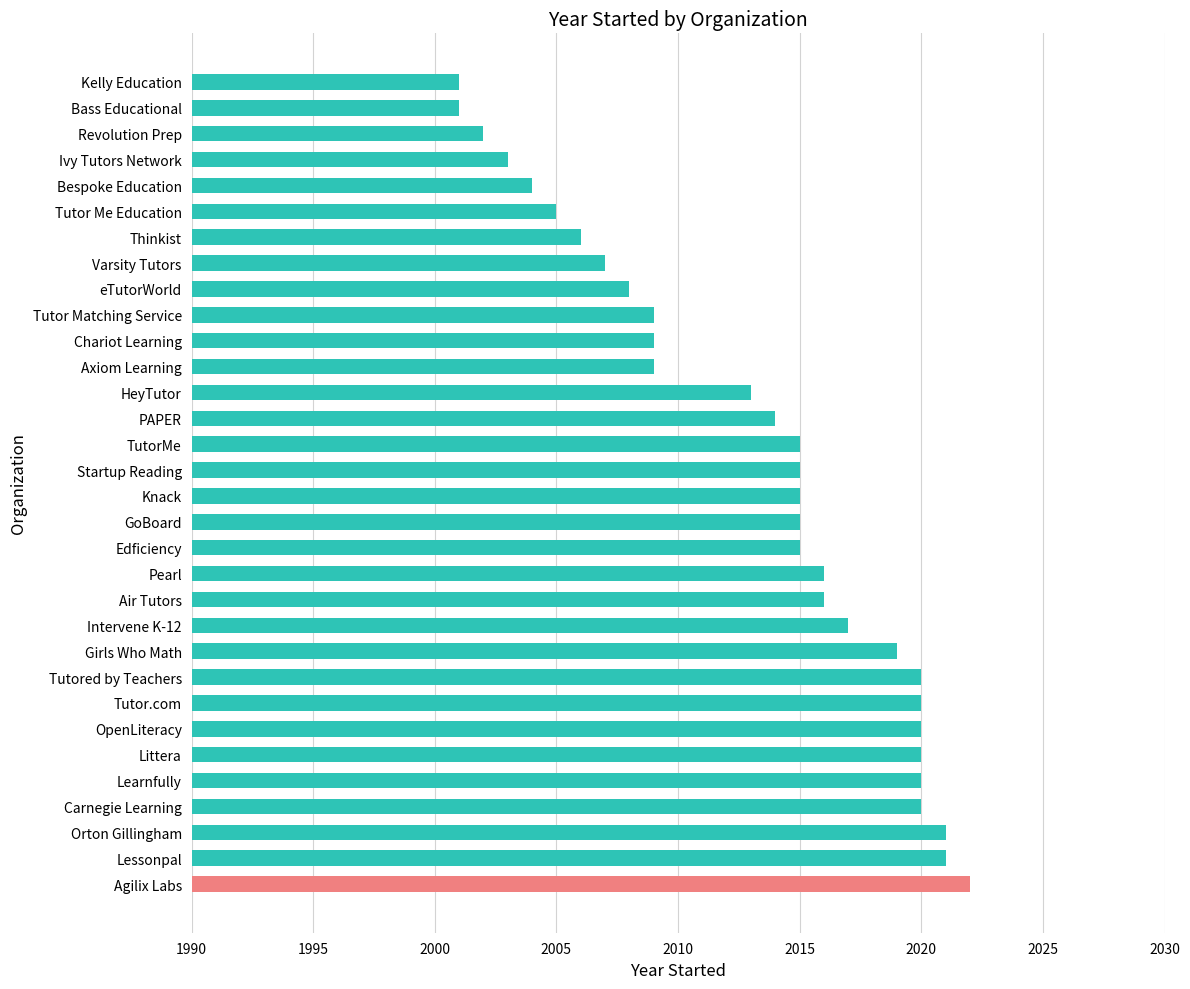

What is the maximum value shown in the chart?

2022